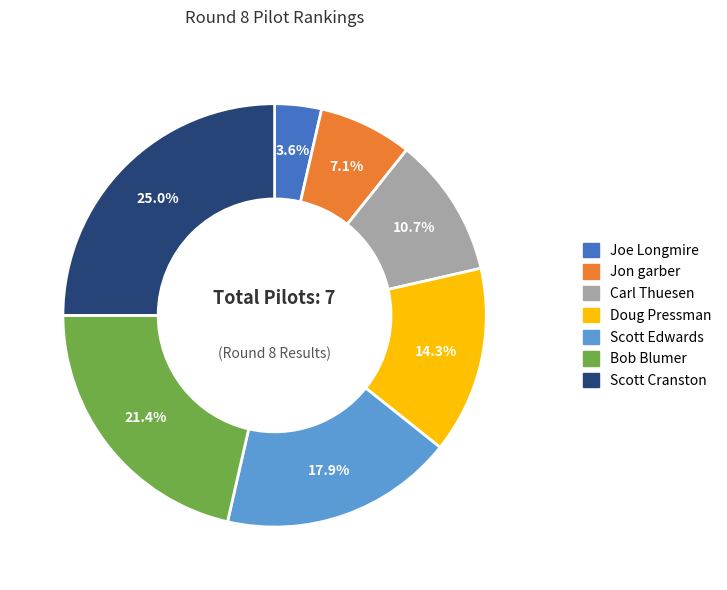

To the nearest percent, what is the difference between the largest and smallest slice percentages?

21%